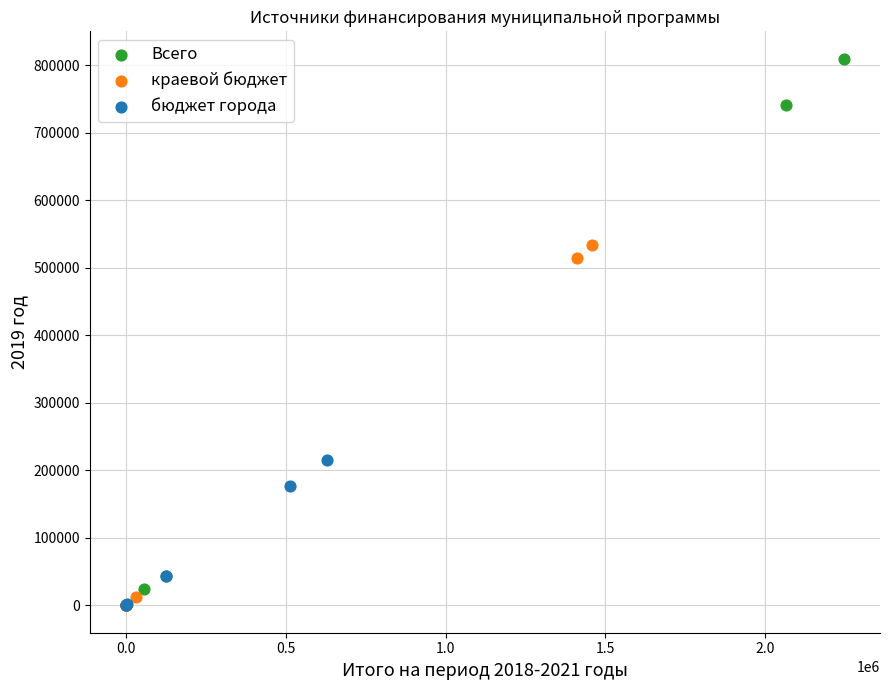

What are all the series names shown in the legend?

Всего, краевой бюджет, бюджет города